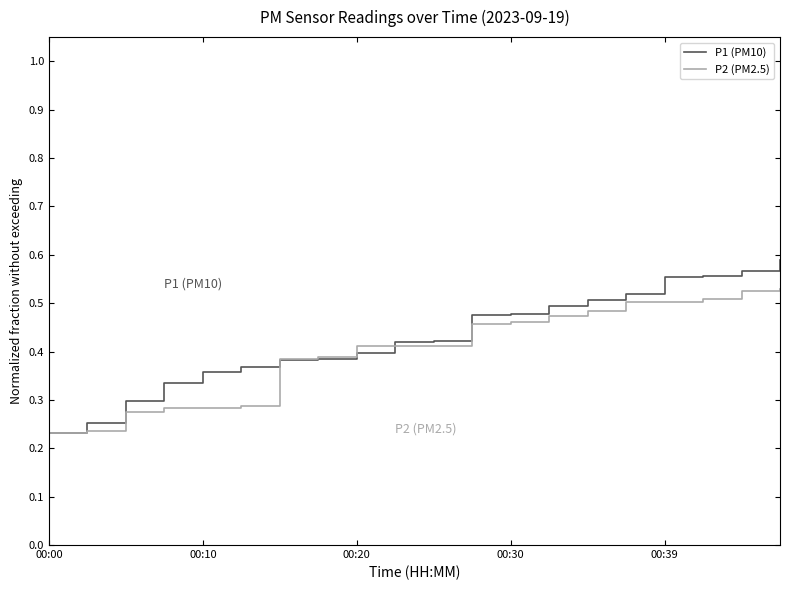

List the series in order of their peak value, highest first.

P1 (PM10), P2 (PM2.5)